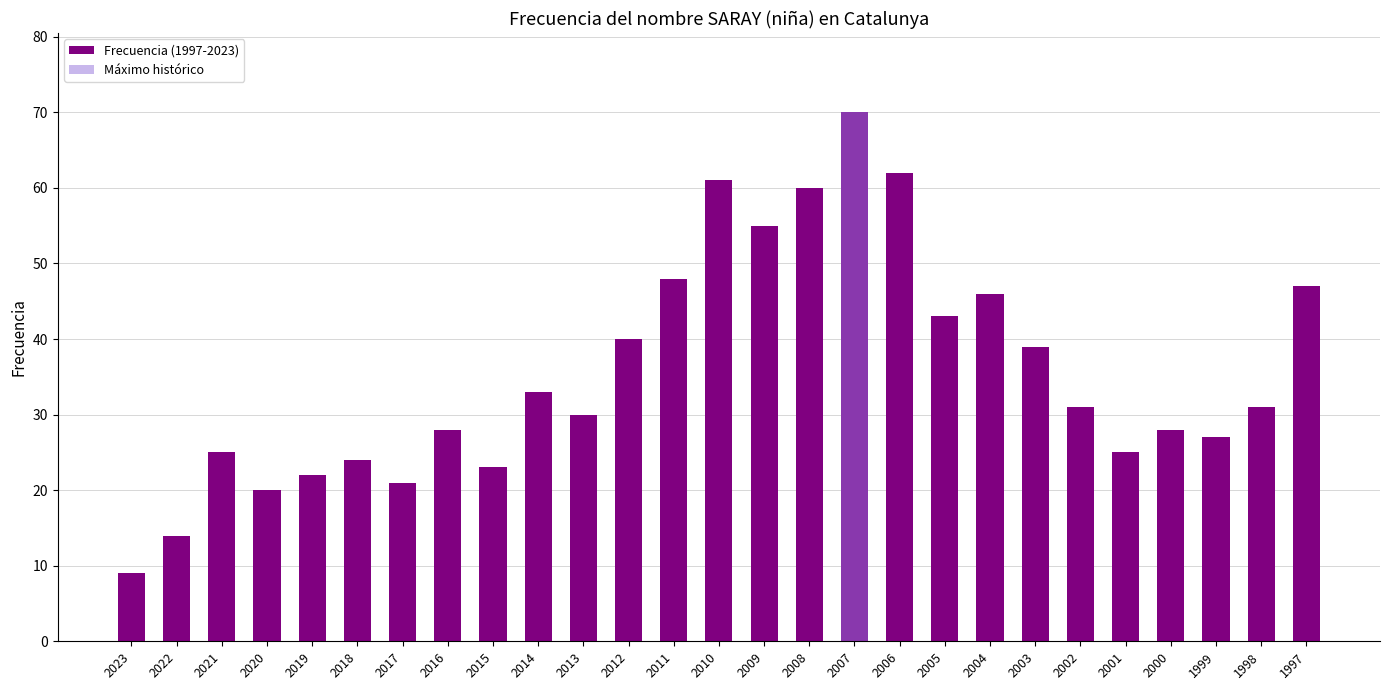

At which label does Máximo histórico reach its minimum?

2023